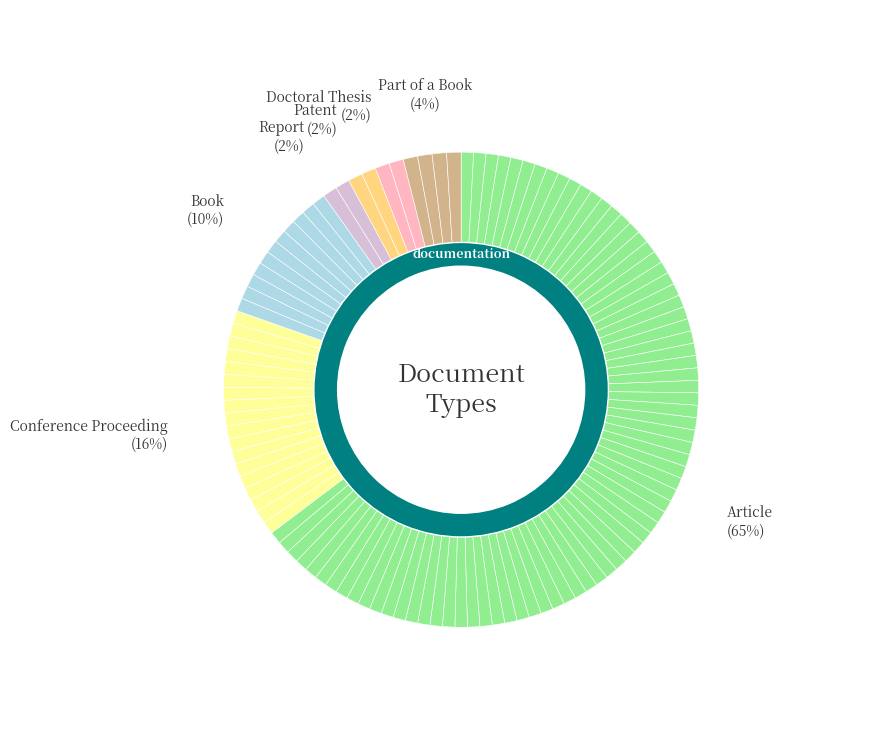

The Book slice represents 10% of the pie. True or false?

True